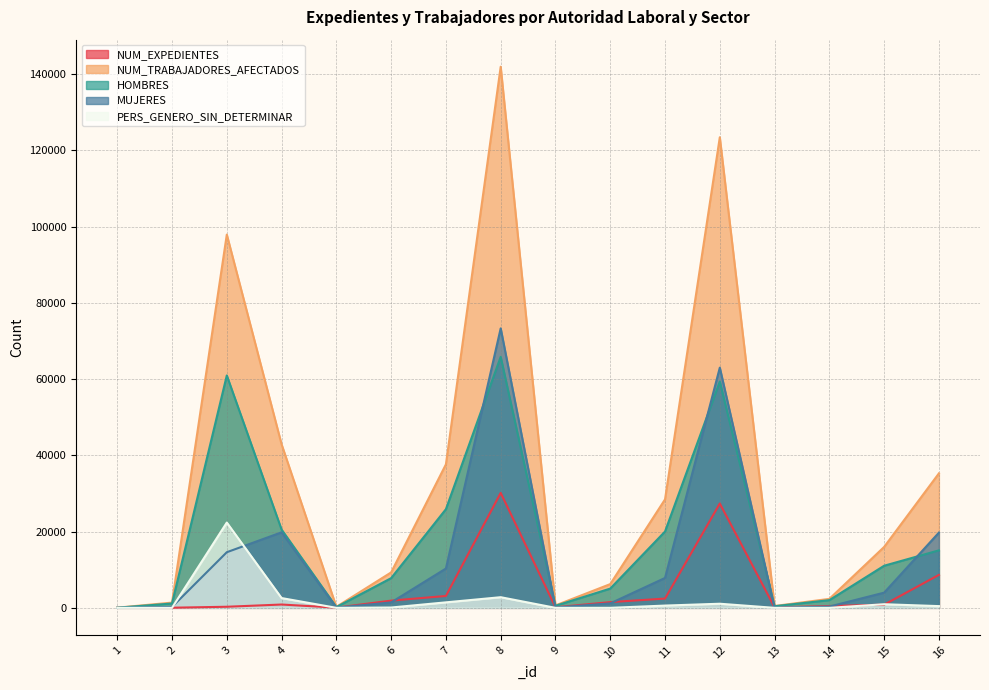

True or false: HOMBRES has more than 0 interior local peaks.

True